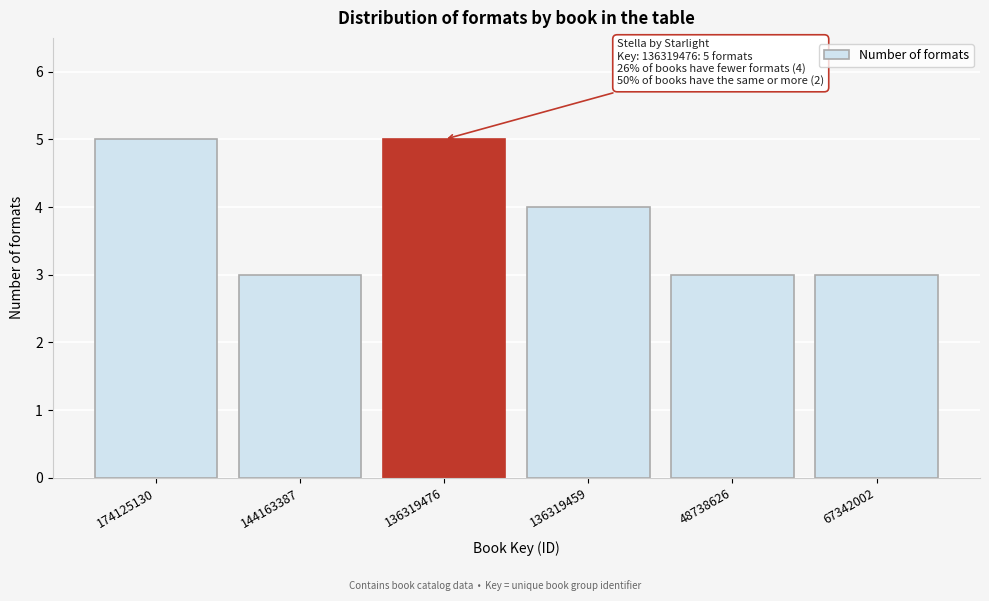

Reading left to right, what are all the values shown in this chart?

5	3	5	4	3	3